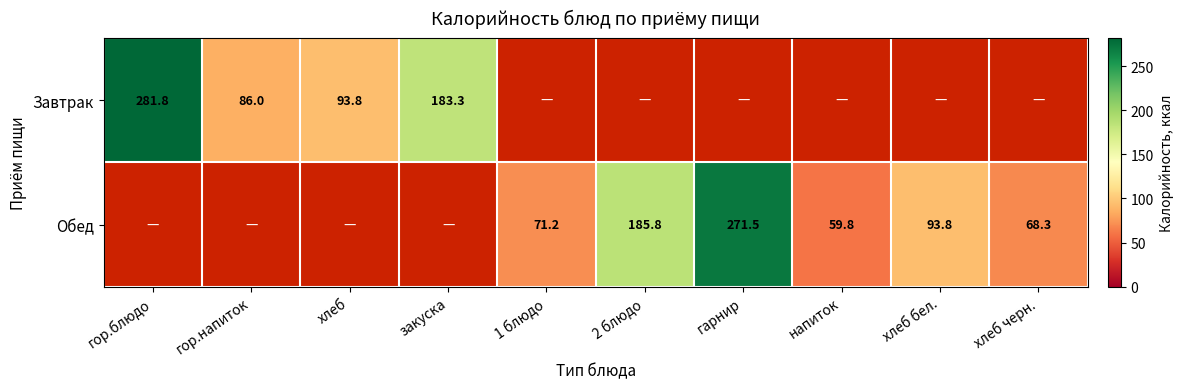

True or false: Обед has a value of 71.2 at 1 блюдо.

True